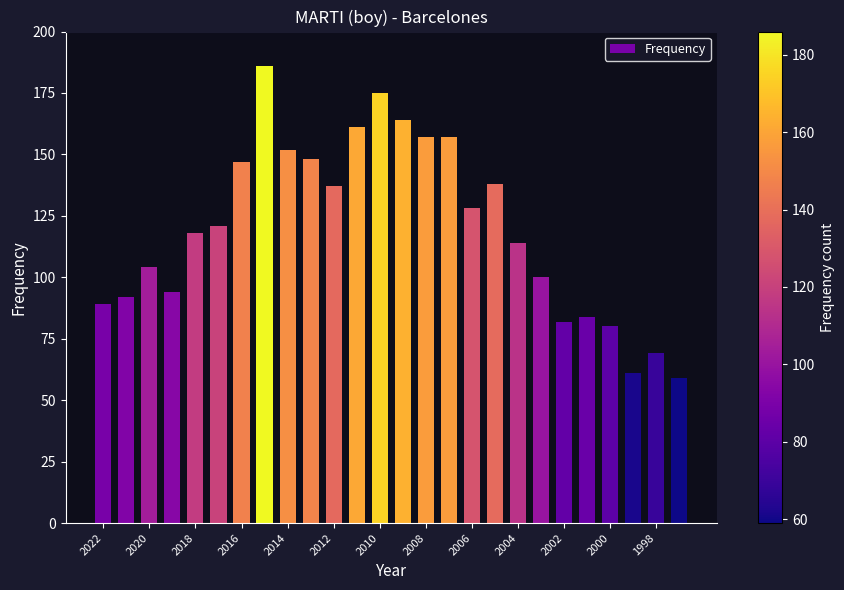

What is the minimum value shown in the chart?

59